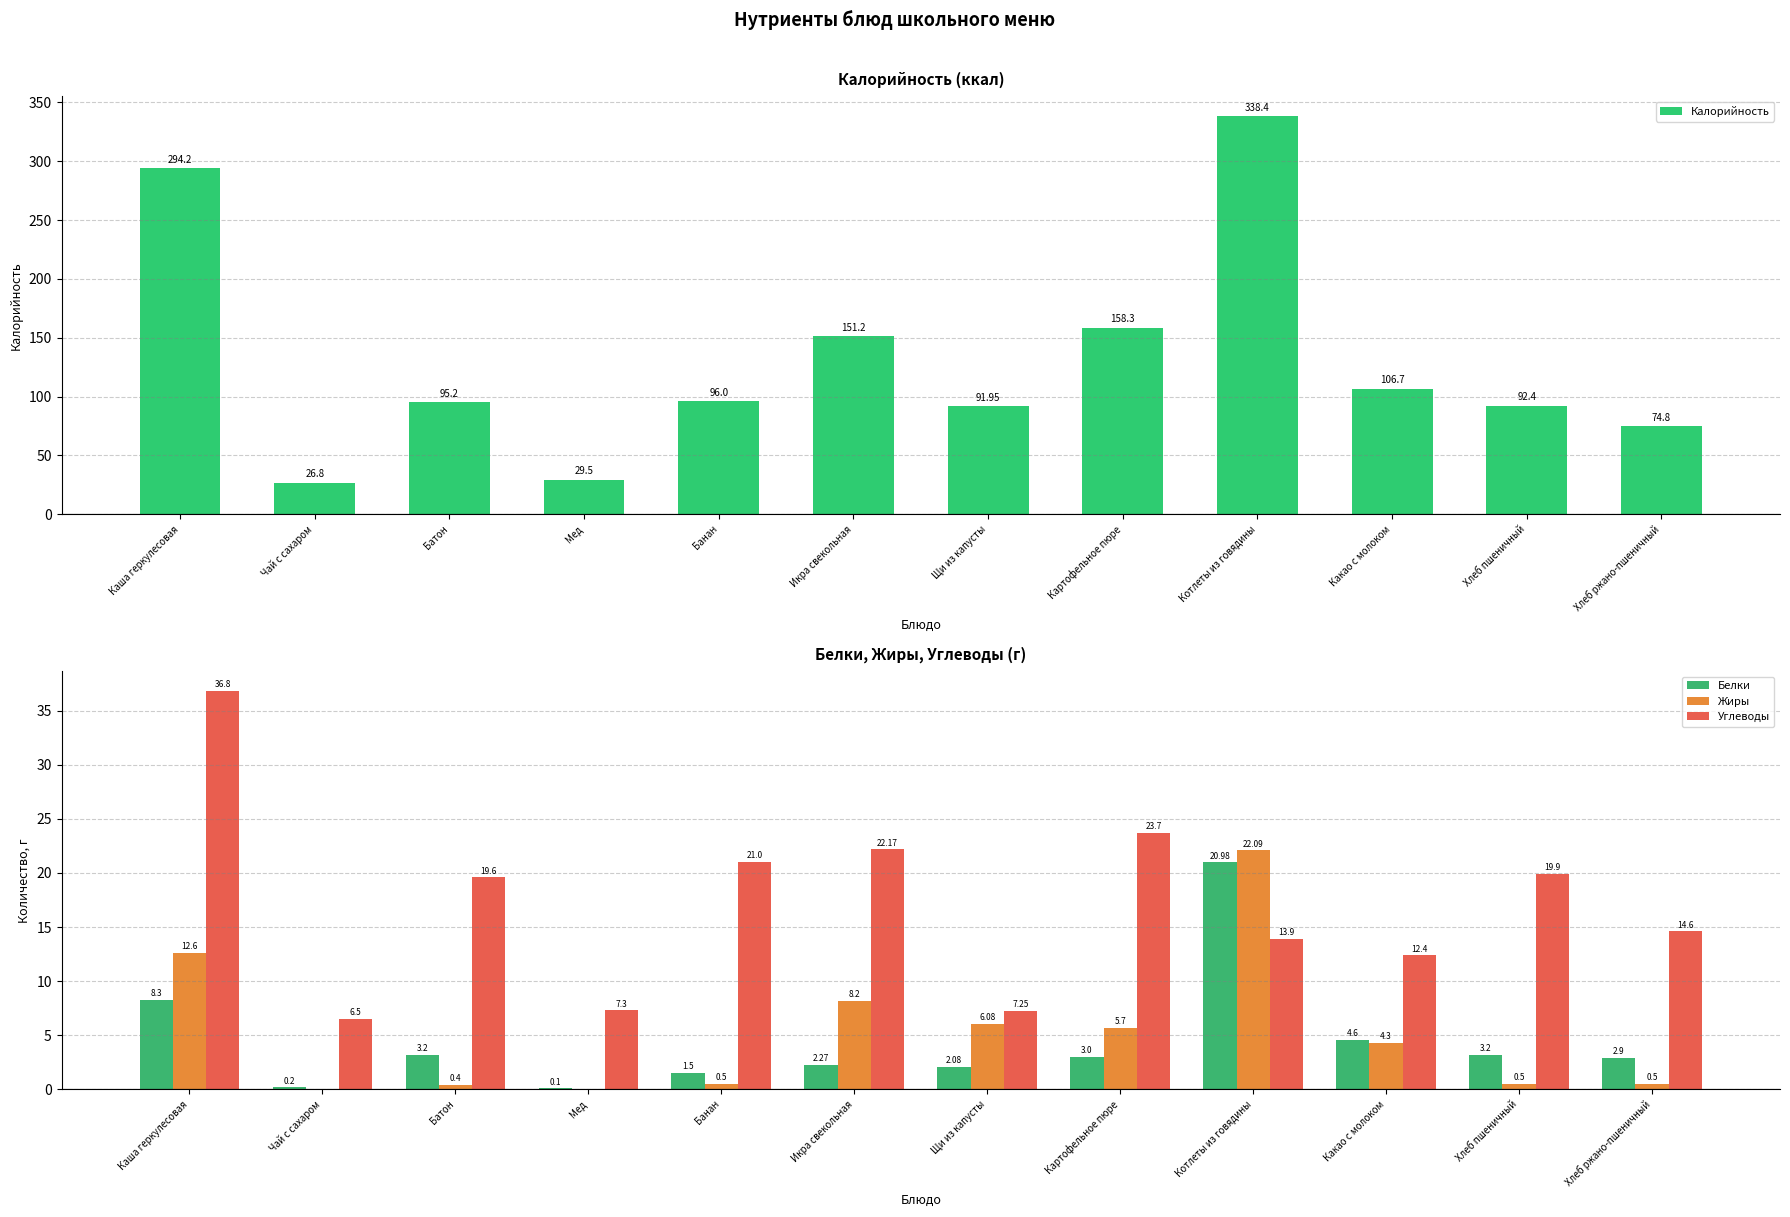

Which series has the largest total across all categories?

Калорийность